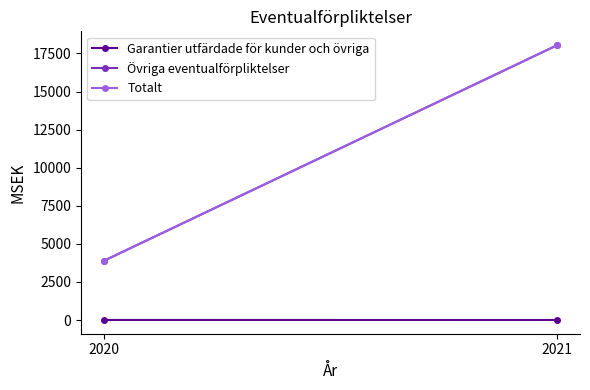

How many categories are shown in the chart?

2